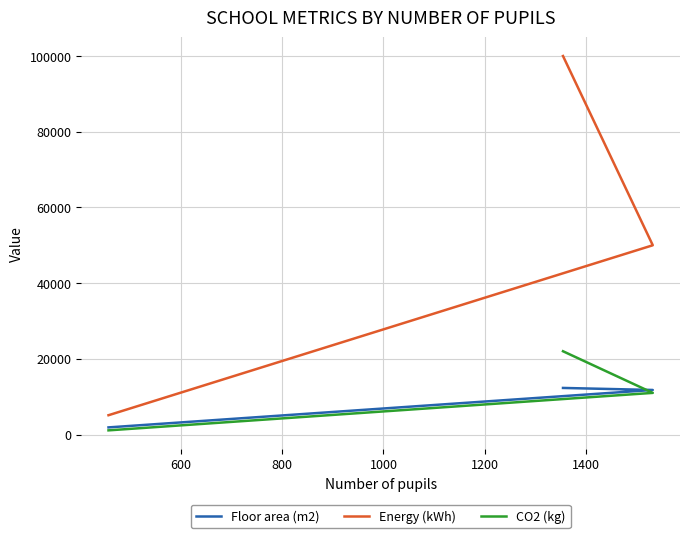

How many data points in CO2 (kg) are less than 11000?

1